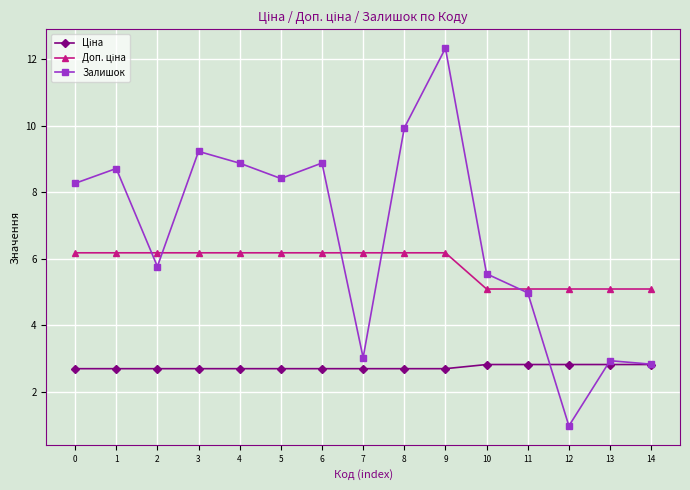

The value of Залишок at 6 is 8.9. True or false?

True